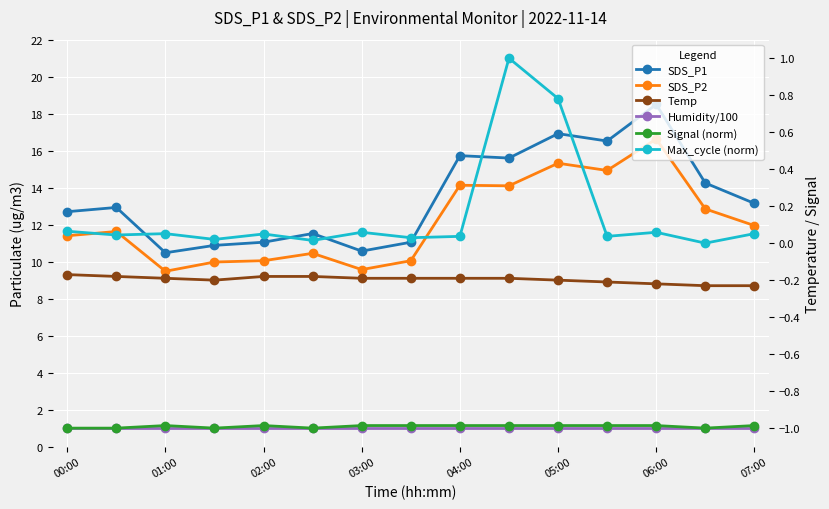

True or false: Signal (norm) and Max_cycle (norm) cross at least once.

False